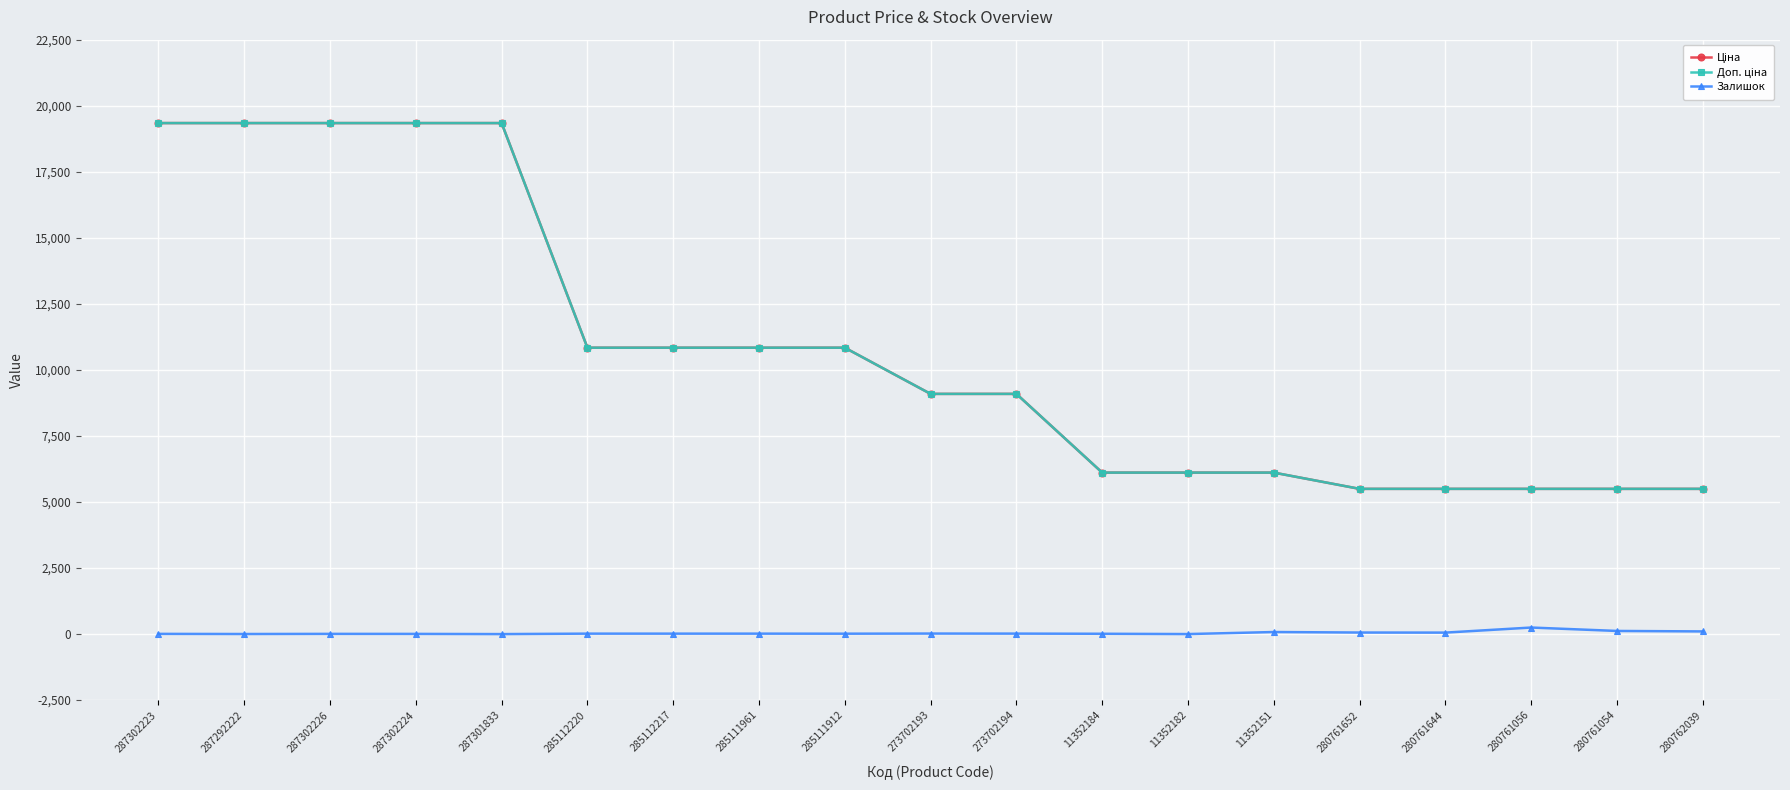

Does the chart have visible grid lines?

Yes